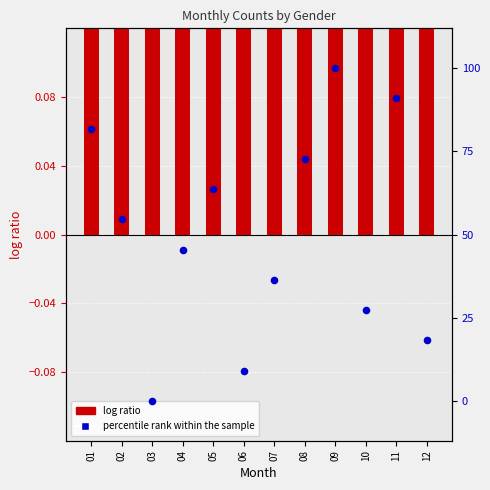

Which series has the largest total across all categories?

percentile rank within the sample